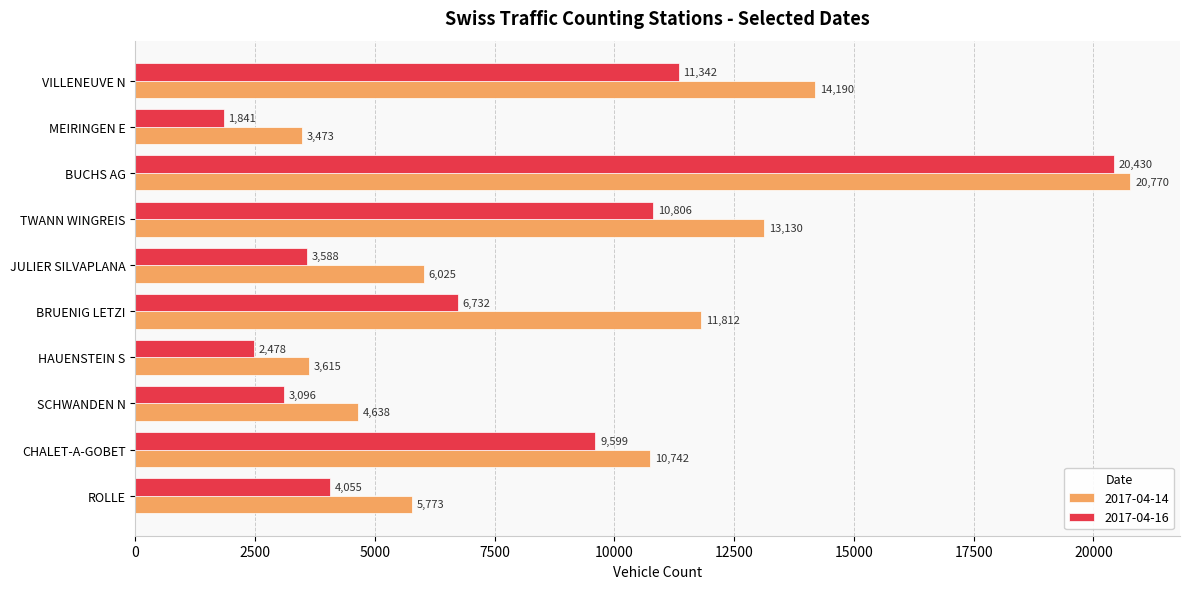

At which label is 2017-04-14 closest to 12121?

BRUENIG LETZI